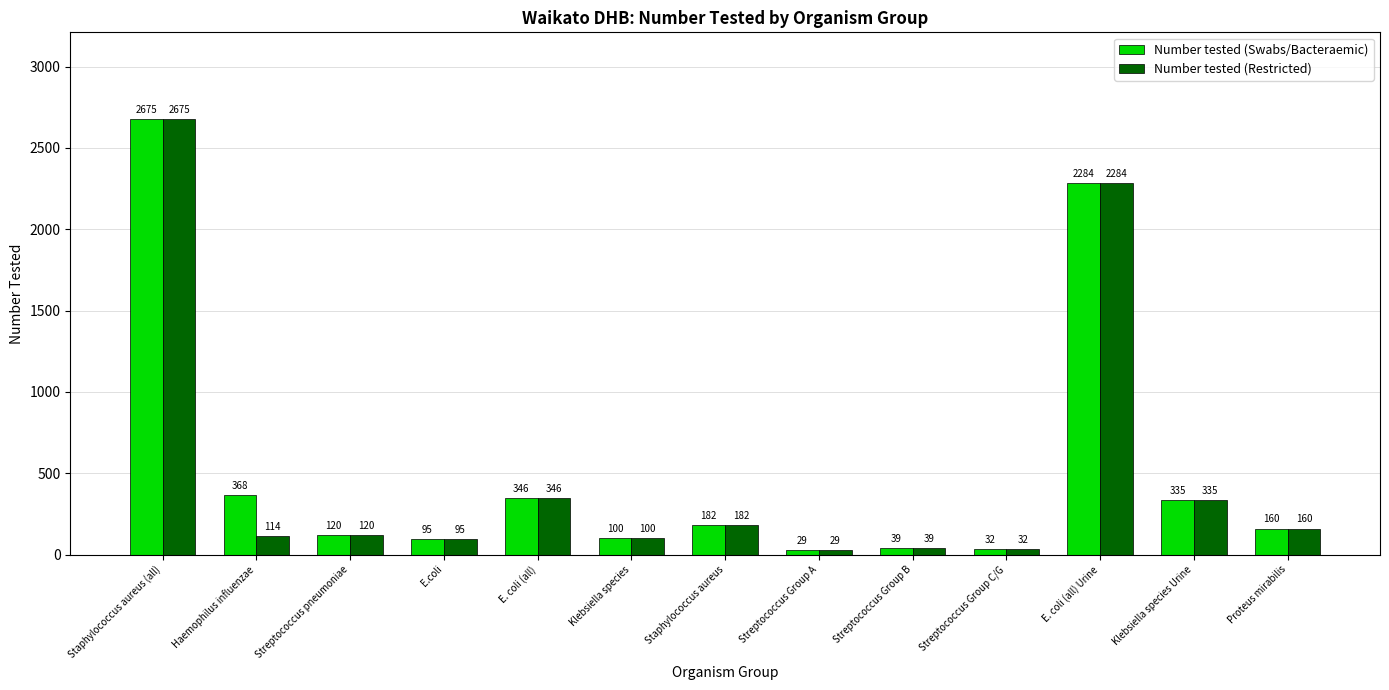

How many data points does each series have?

13